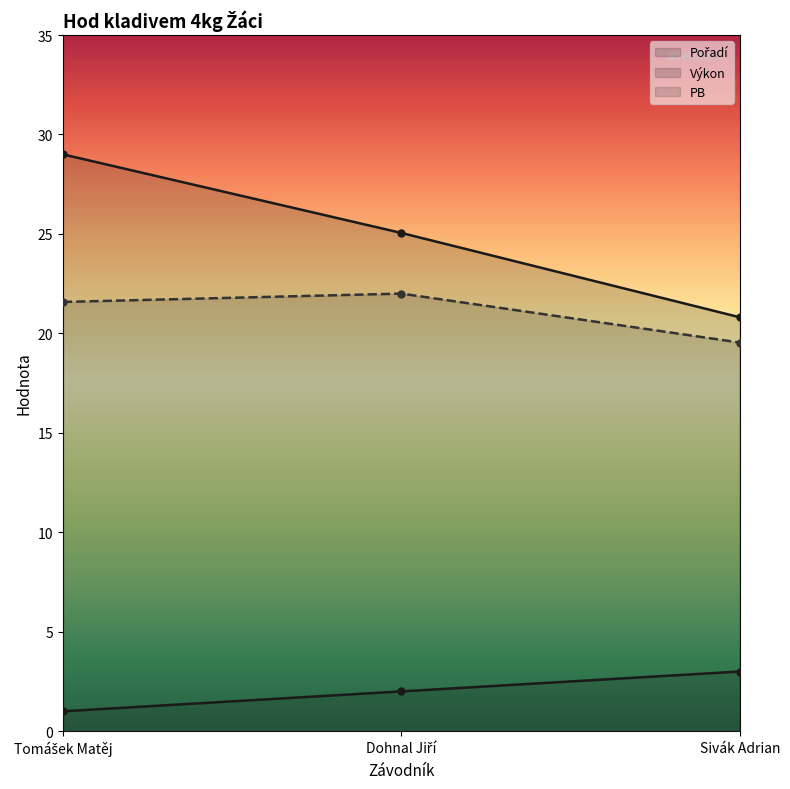

What is the spread (max minus min) of values at Sivák Adrian?

17.8